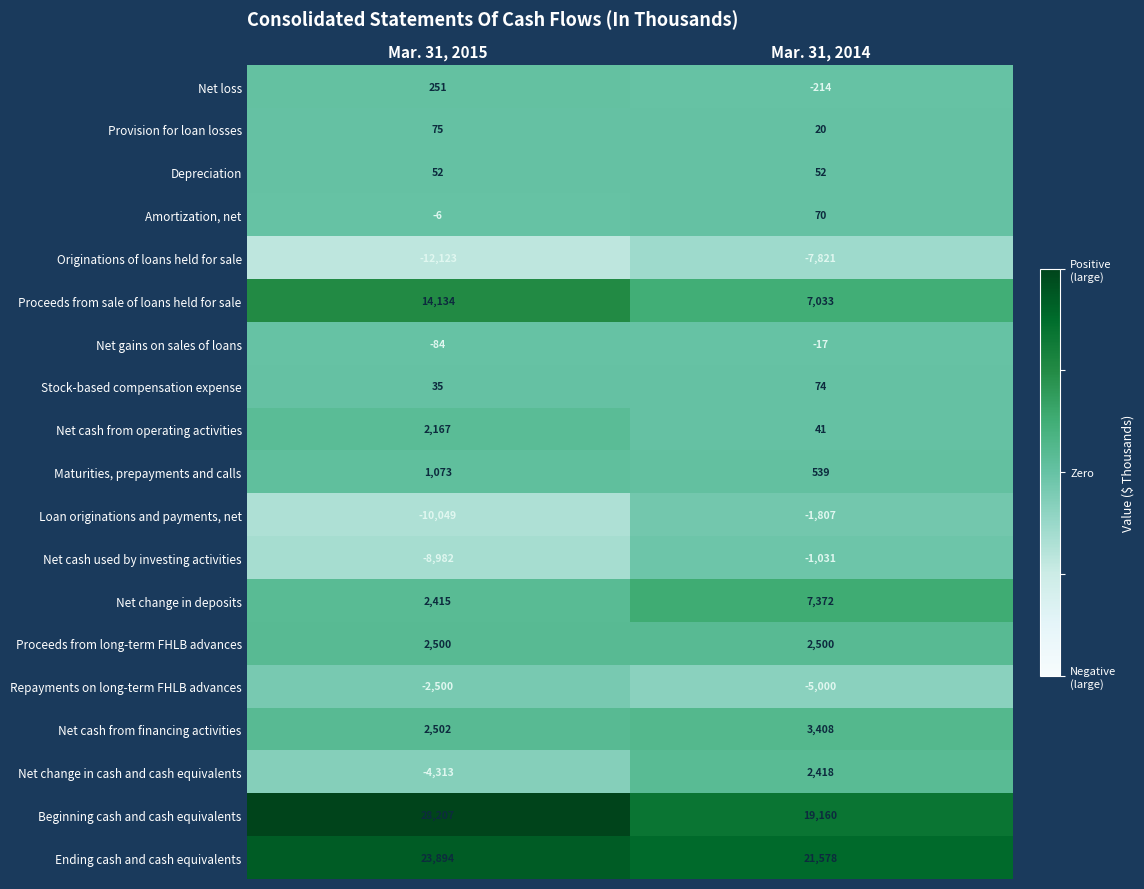

What is the highest value of the Net cash from financing activities series?

3408